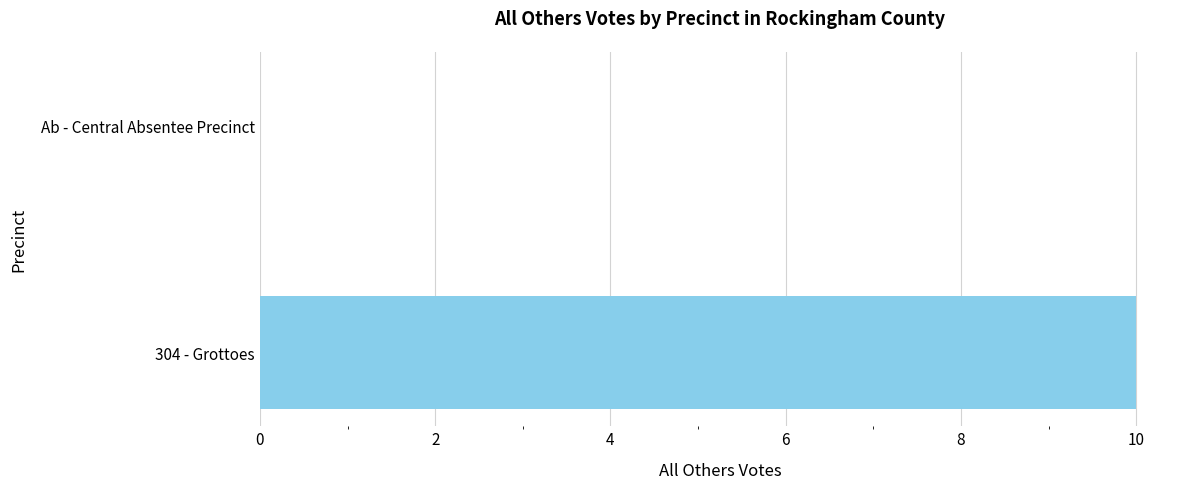

Are the bars horizontal?

Yes